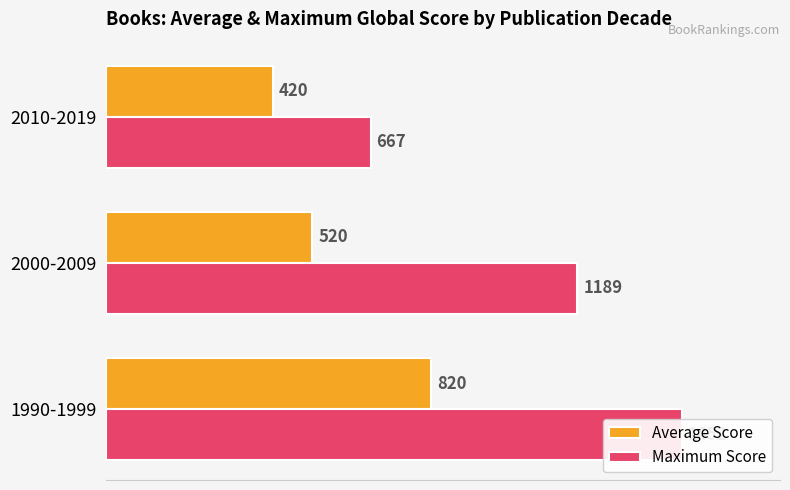

Is it true that Average Score equals 174 at 1990-1999?

False